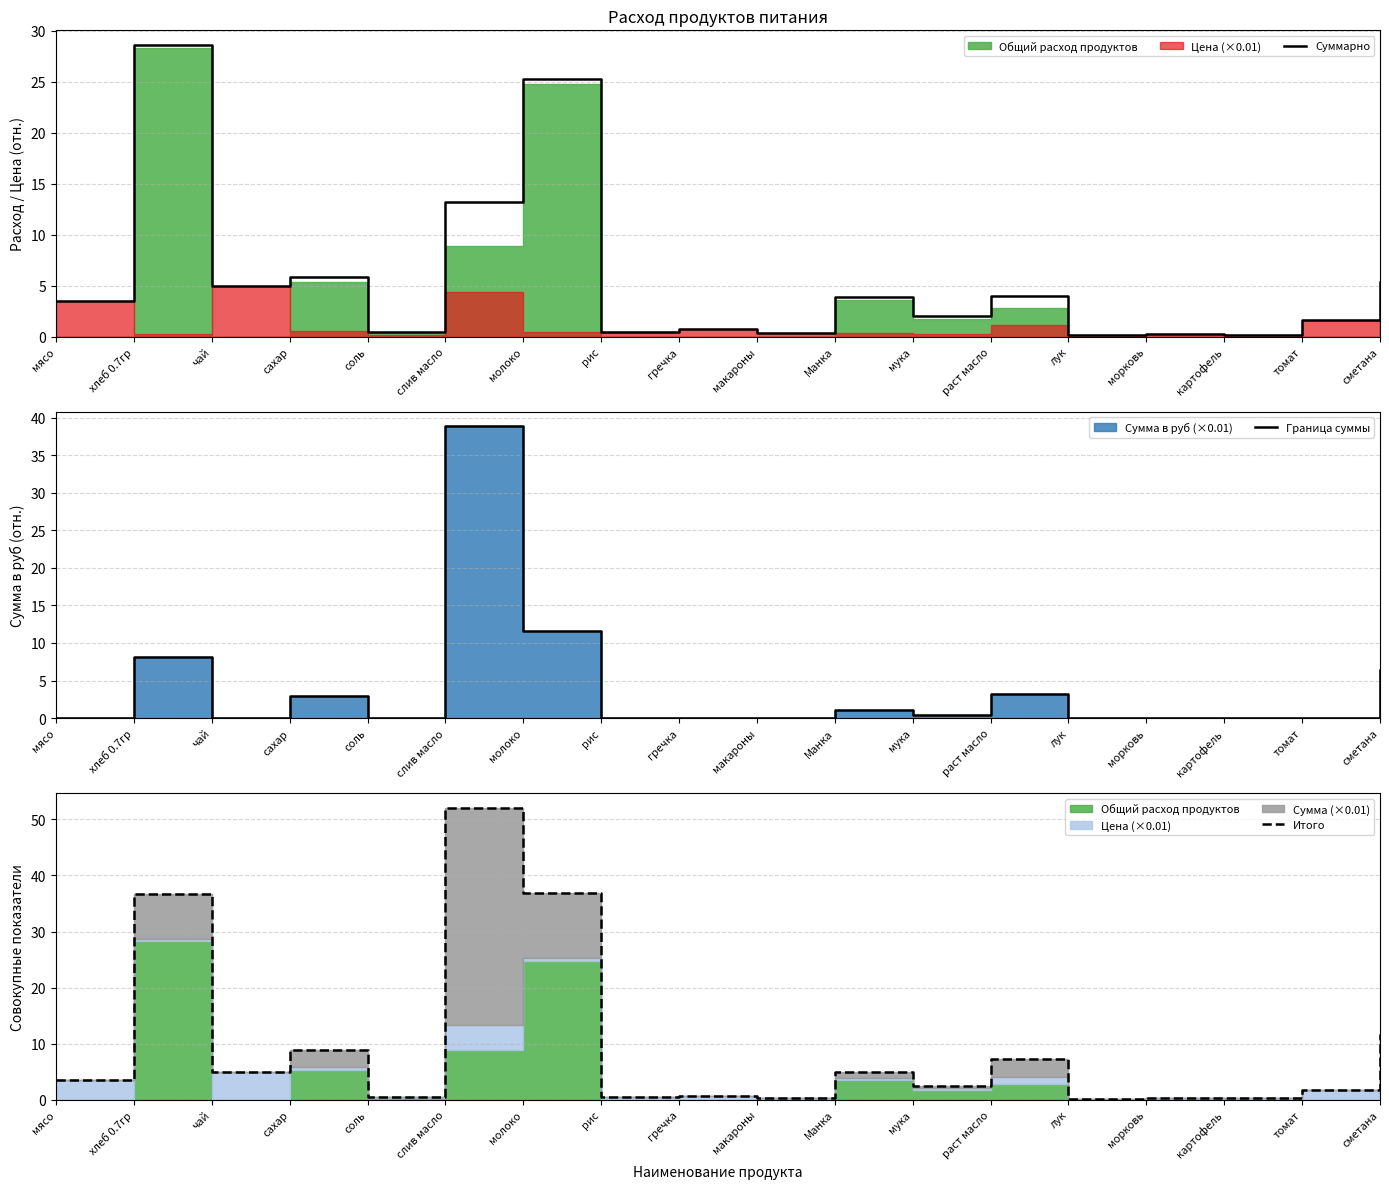

The value of Итого at слив масло is 91.8. True or false?

False